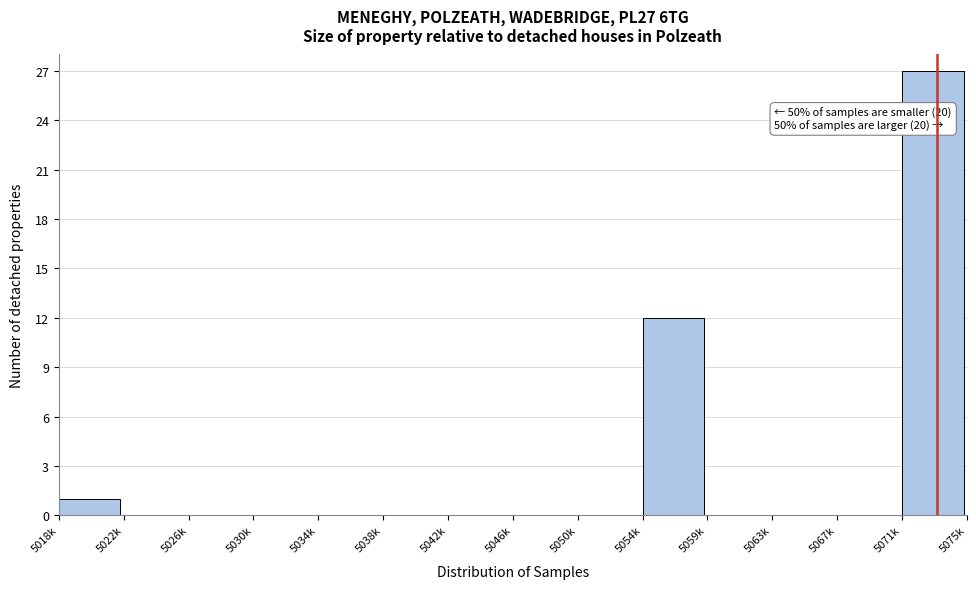

Reading right to left, list all the values displayed in this chart.

5071k=27	5067k=0	5063k=0	5059k=0	5054k=12	5050k=0	5046k=0	5042k=0	5038k=0	5034k=0	5030k=0	5026k=0	5022k=0	5018k=1